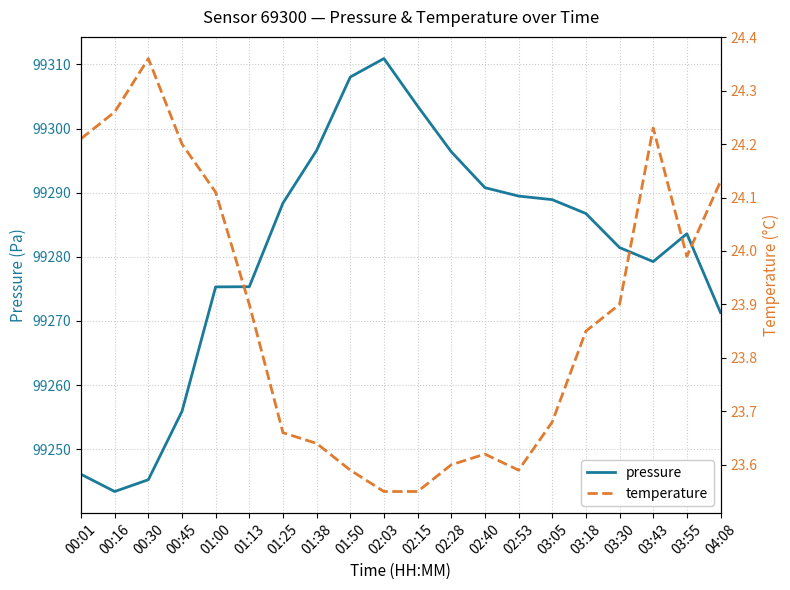

What is the difference between the temperature values at 03:43 and 01:38?

0.6